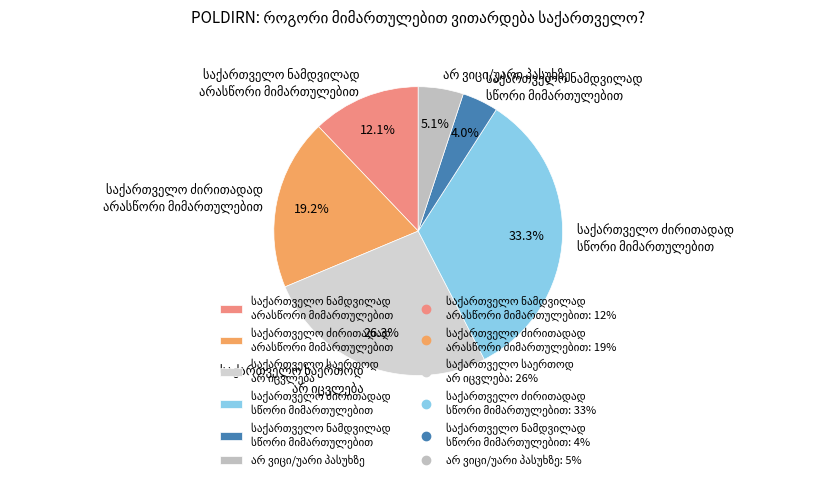

How many segments does this pie chart have?

6